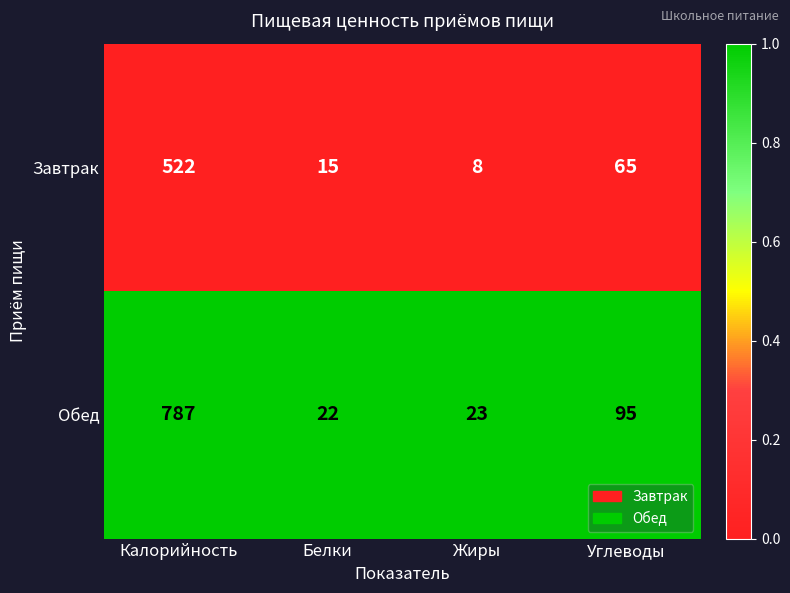

The value of Обед at Жиры is 11. True or false?

False